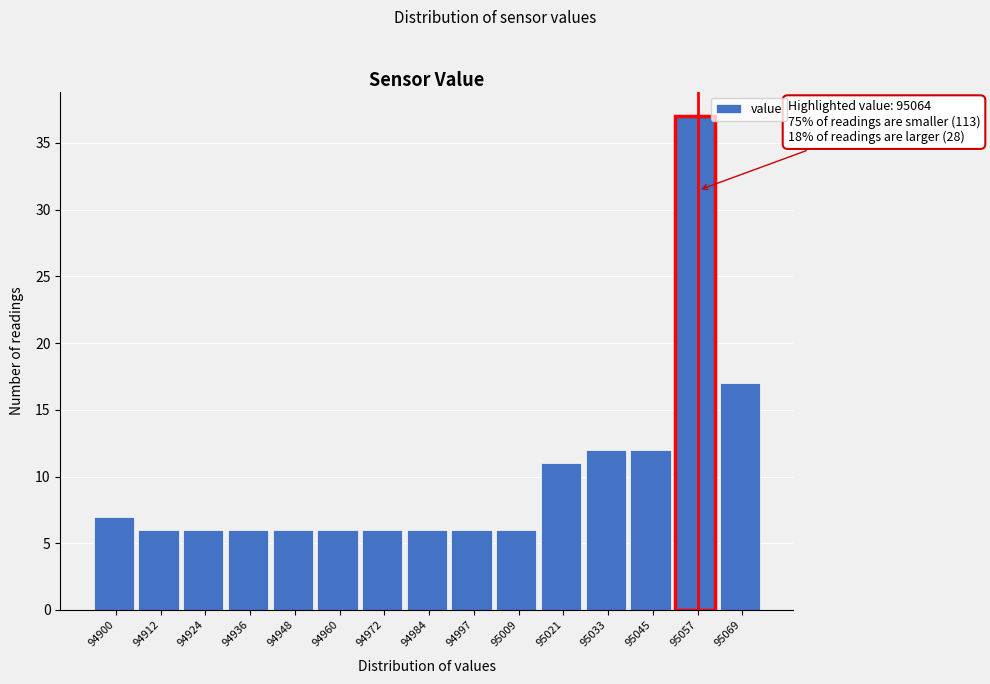

Reading left to right, extract all data points from this chart.

7	6	6	6	6	6	6	6	6	6	11	12	12	37	17